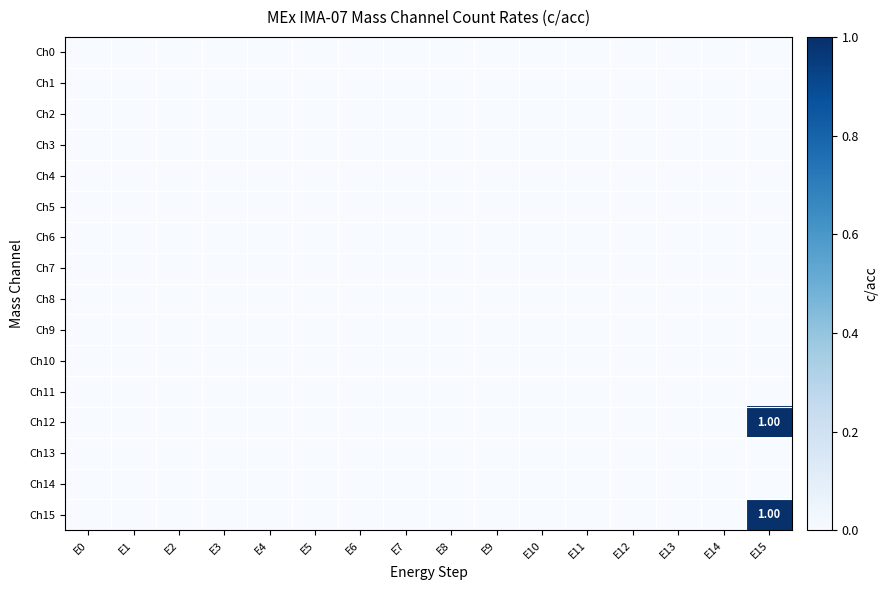

Which series has the largest total across all categories?

Ch12